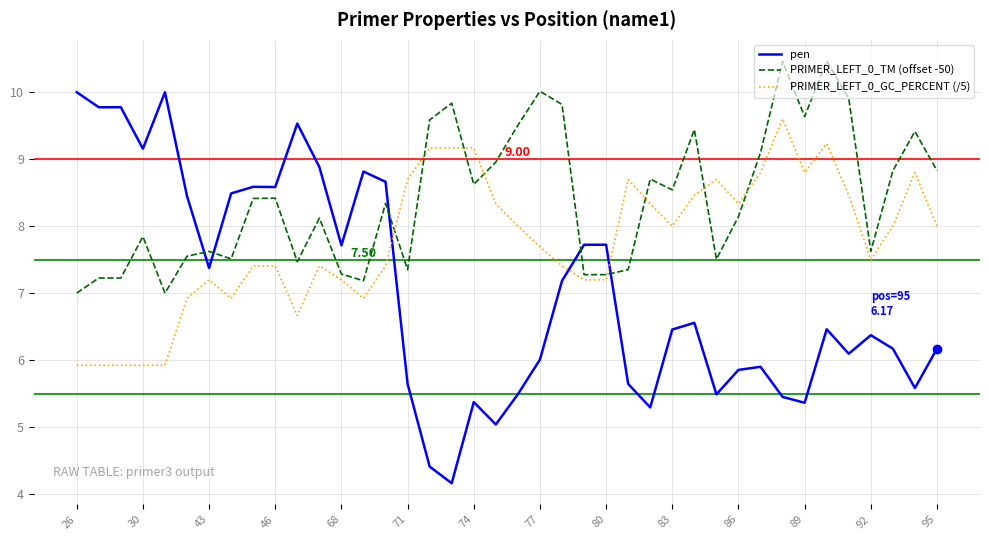

What is the difference between the maximum and minimum values in the pen series?

5.8